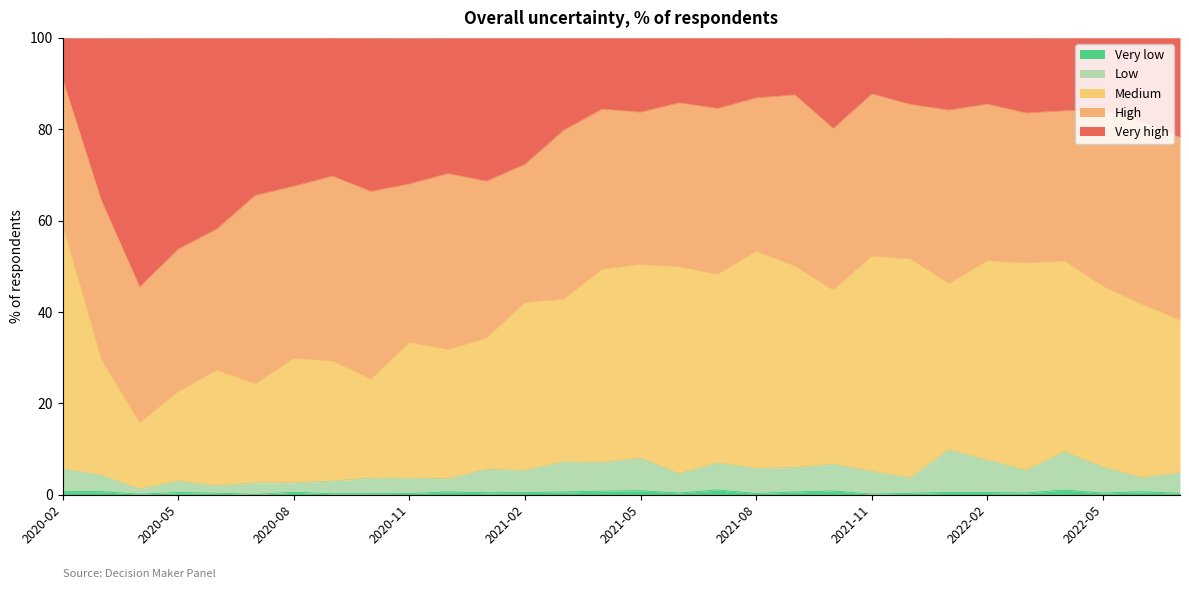

List the labels in order of Low value, largest first.

2022-01, 2022-04, 2021-05, 2022-02, 2021-03, 2021-04, 2021-07, 2021-10, 2022-05, 2021-09, 2021-08, 2020-02, 2021-01, 2021-02, 2022-03, 2021-11, 2022-07, 2021-06, 2020-03, 2022-06, 2020-11, 2020-10, 2021-12, 2020-12, 2020-05, 2020-09, 2020-08, 2020-07, 2020-06, 2020-04